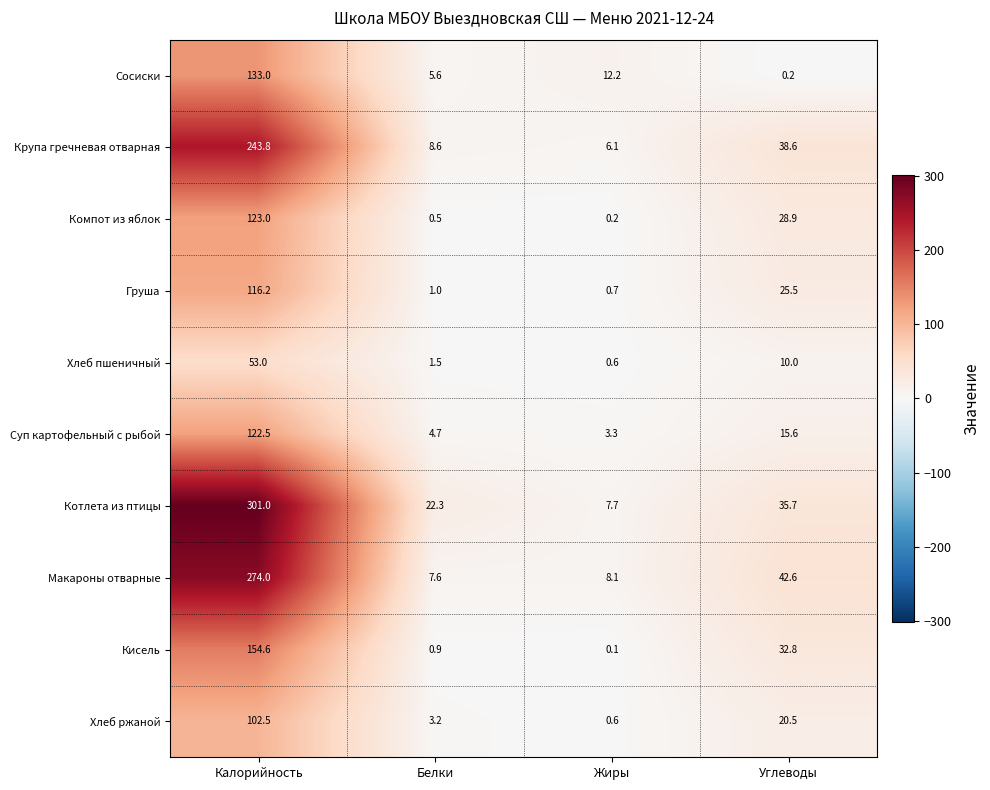

Is it true that Макароны отварные equals 42.6 at Углеводы?

True